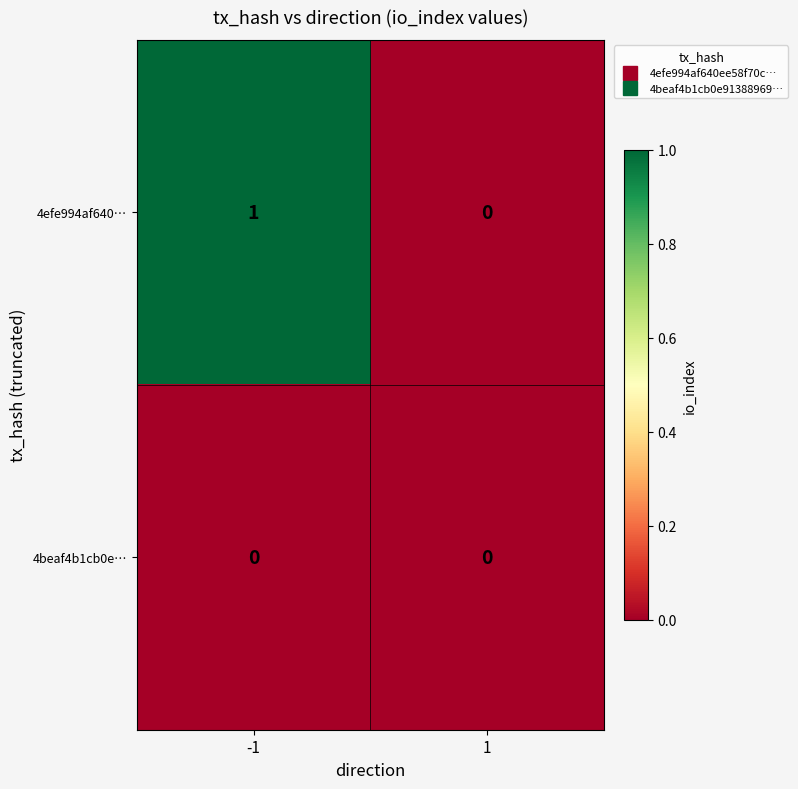

Which series changed the most between -1 and 1?

4efe994af640…